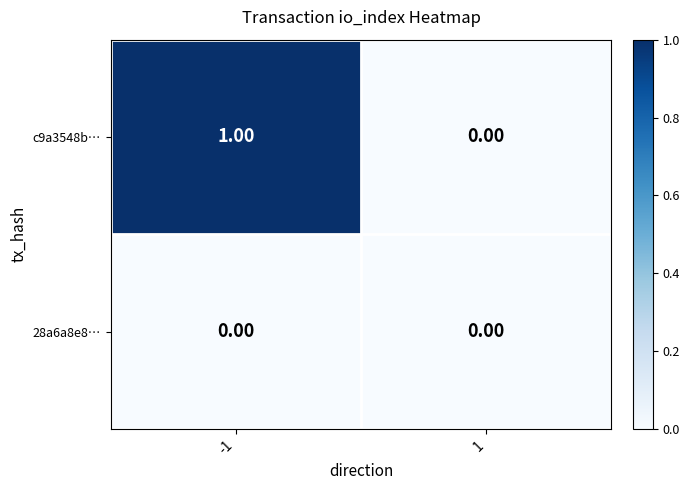

What is the difference between the highest and lowest values at -1?

1